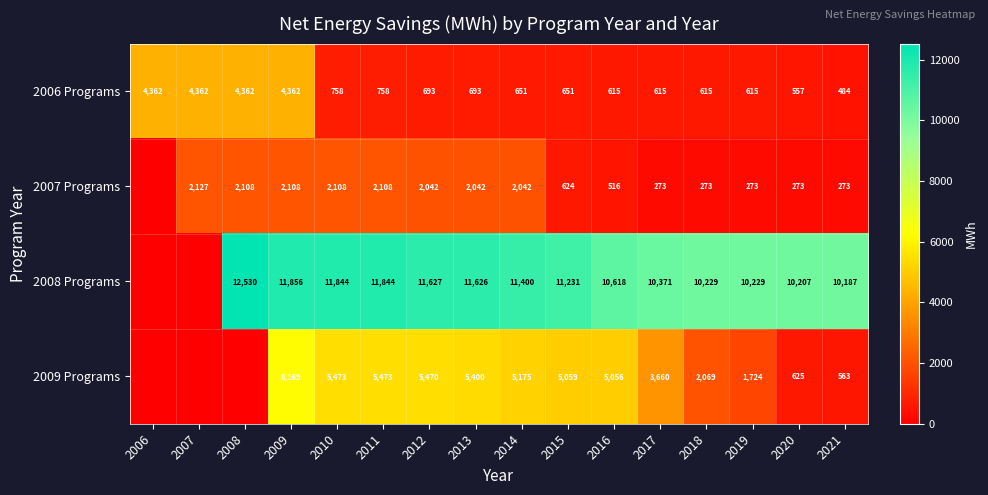

Which has a higher value, 2019 or 2013?

2013